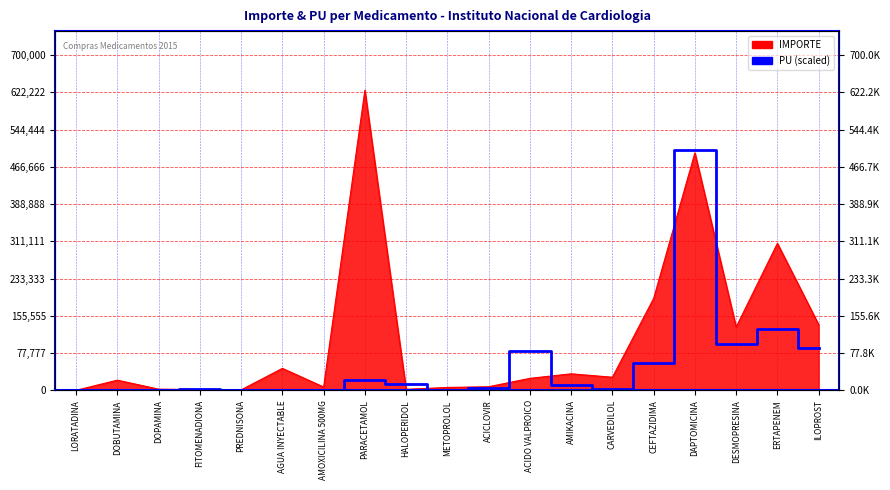

What is the change in value from AMOXICILINA 500MG to ACICLOVIR?

+4325.7